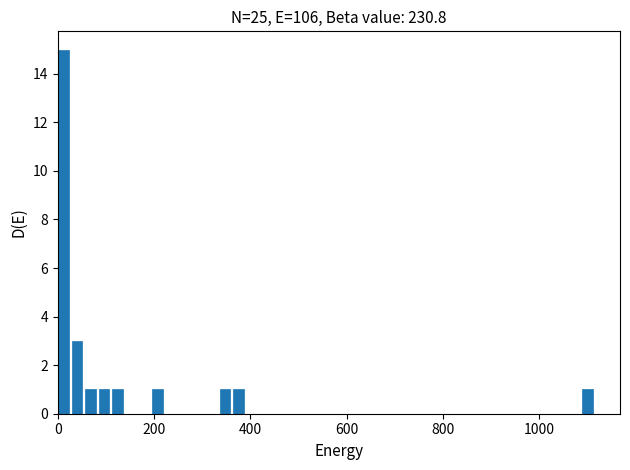

Around what value on the x-axis is the tallest bar? Give the approximate position of its centre, as read against the axis.

20